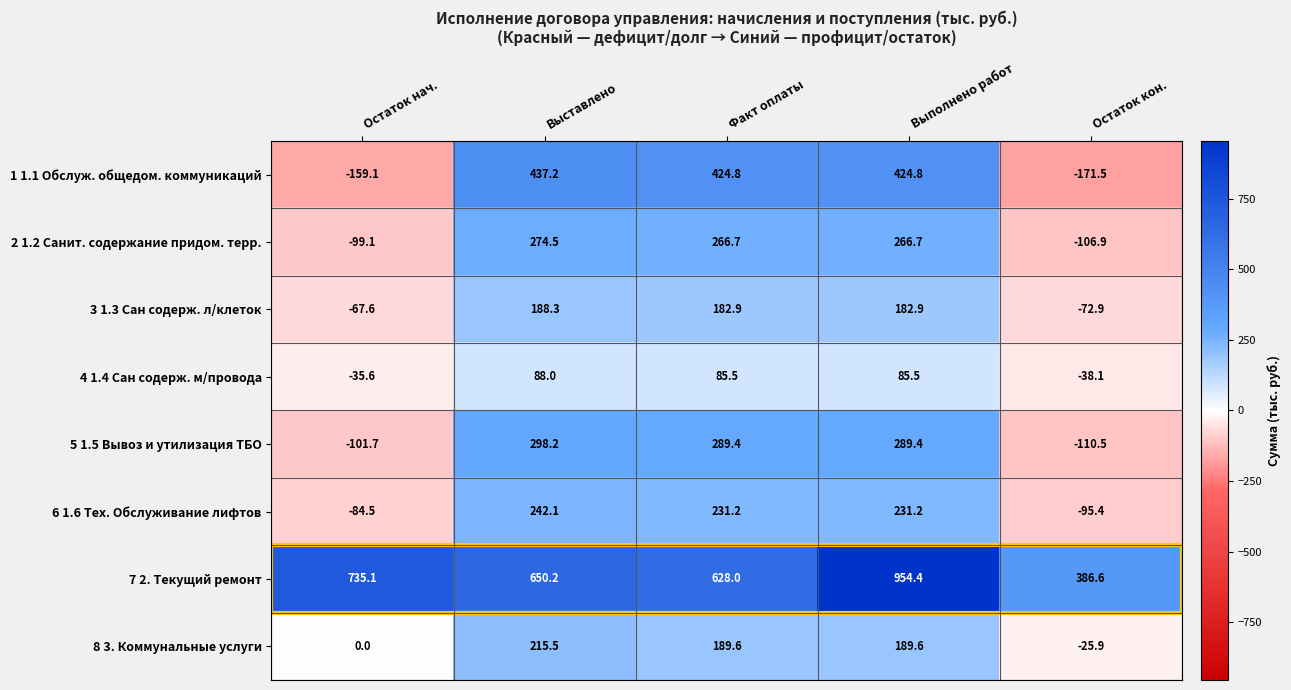

Which series changed the most between Остаток нач. and Выставлено?

1 1.1 Обслуж. общедом. коммуникаций